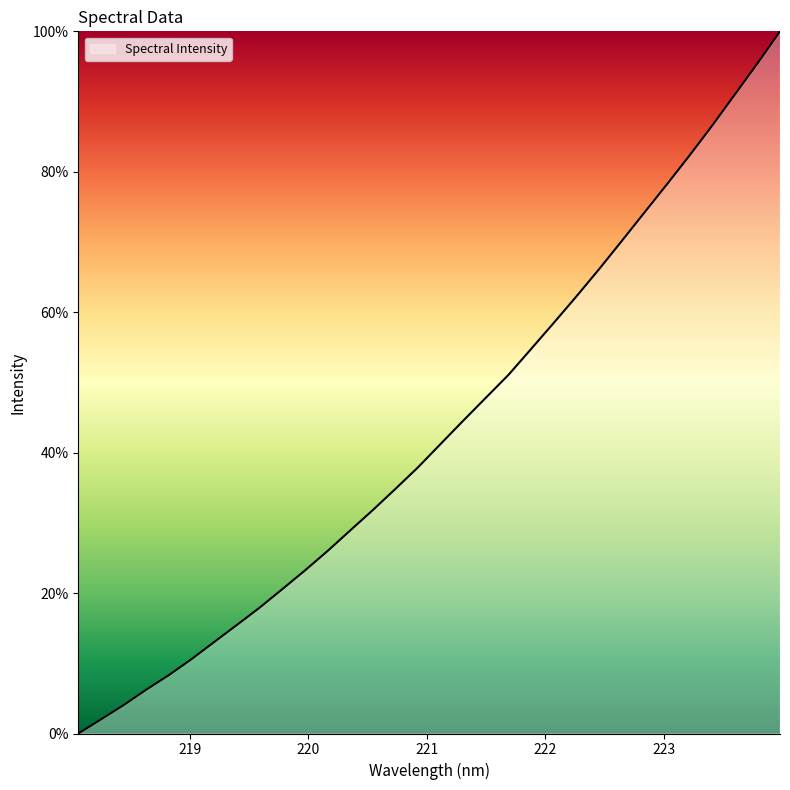

What is the maximum value shown in the chart?

100.0